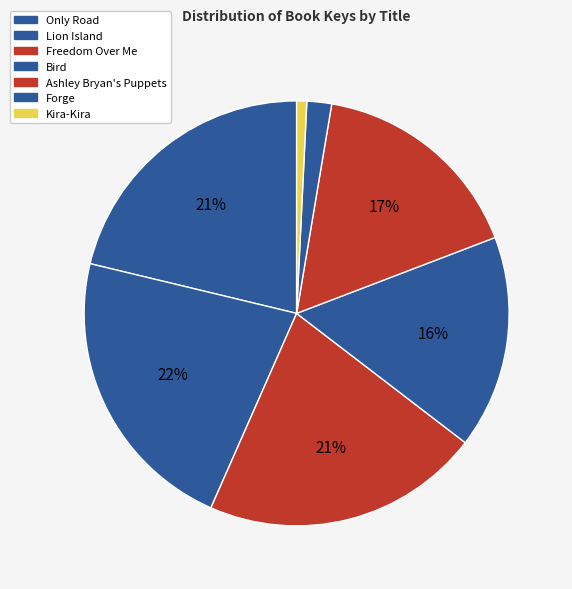

The Freedom Over Me slice represents 21% of the pie. True or false?

True